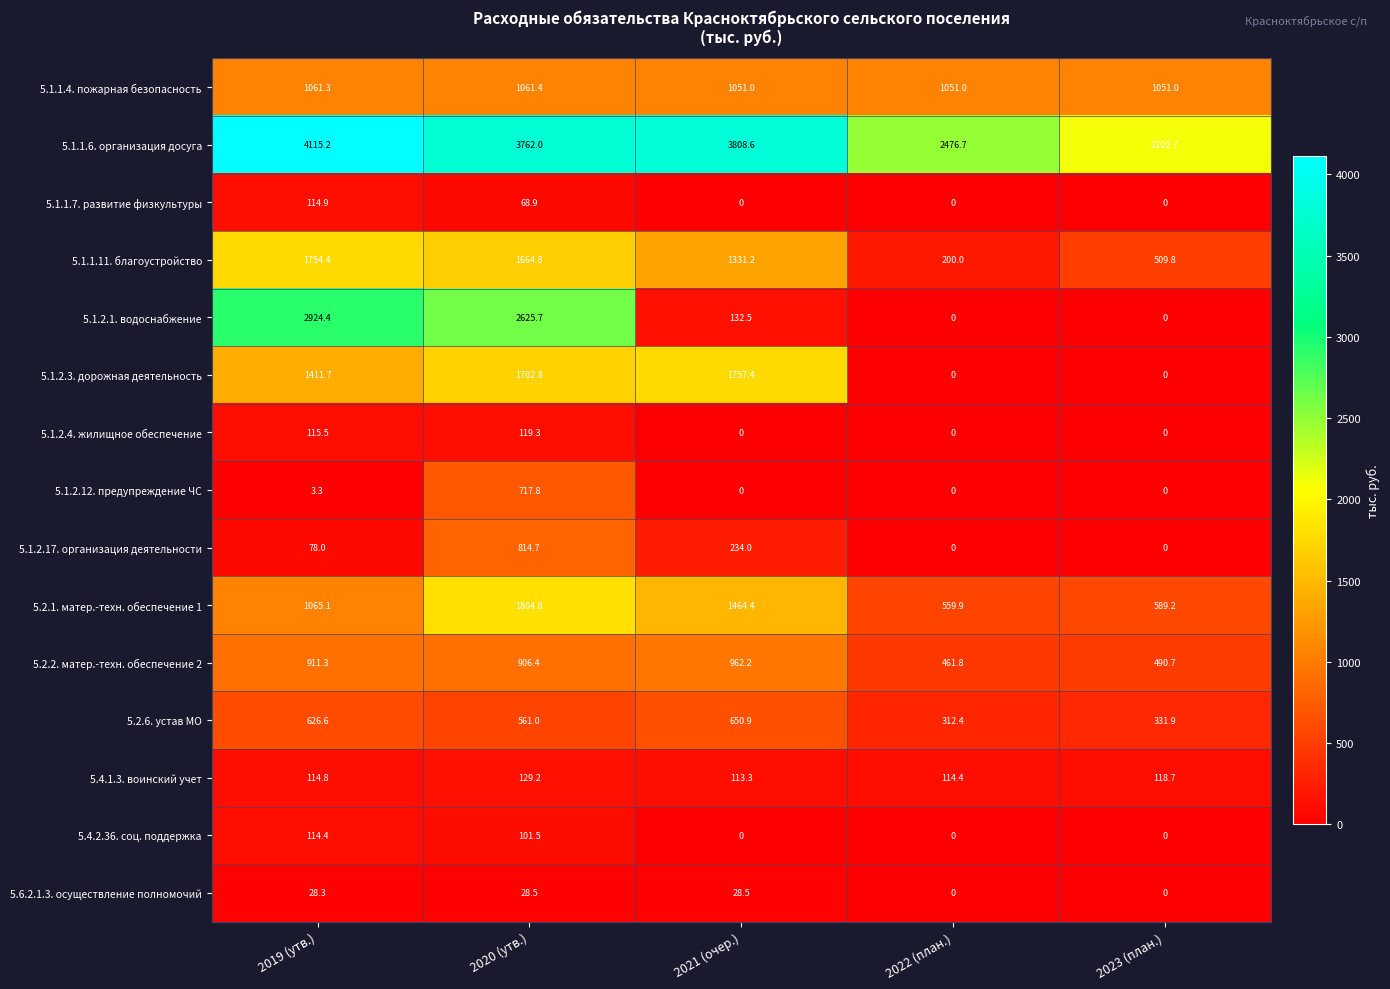

How many data points does each series have?

5